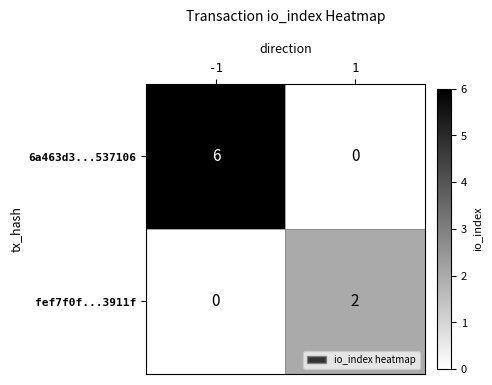

List the labels in order of 6a463d3...537106 value, smallest first.

1, -1